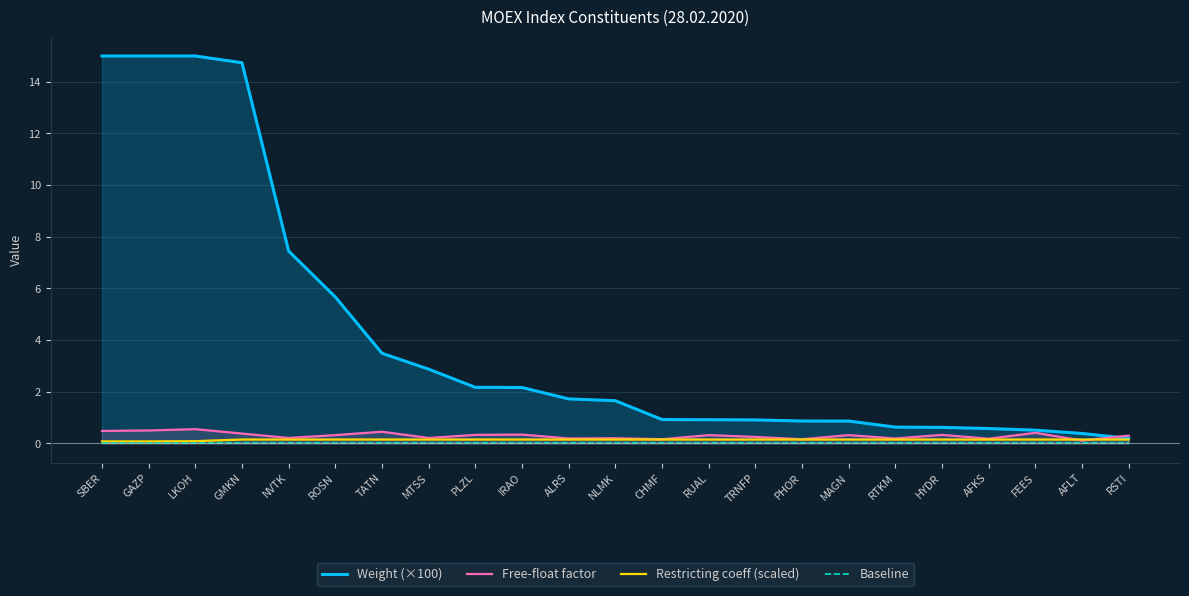

Rank the categories by Baseline value from highest to lowest.

SBER, GAZP, LKOH, GMKN, NVTK, ROSN, TATN, MTSS, PLZL, IRAO, ALRS, NLMK, CHMF, RUAL, TRNFP, PHOR, MAGN, RTKM, HYDR, AFKS, FEES, AFLT, RSTI